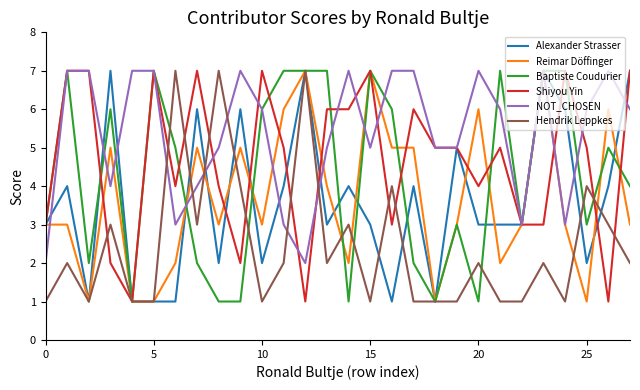

What is the highest value of the Hendrik Leppkes series?

7